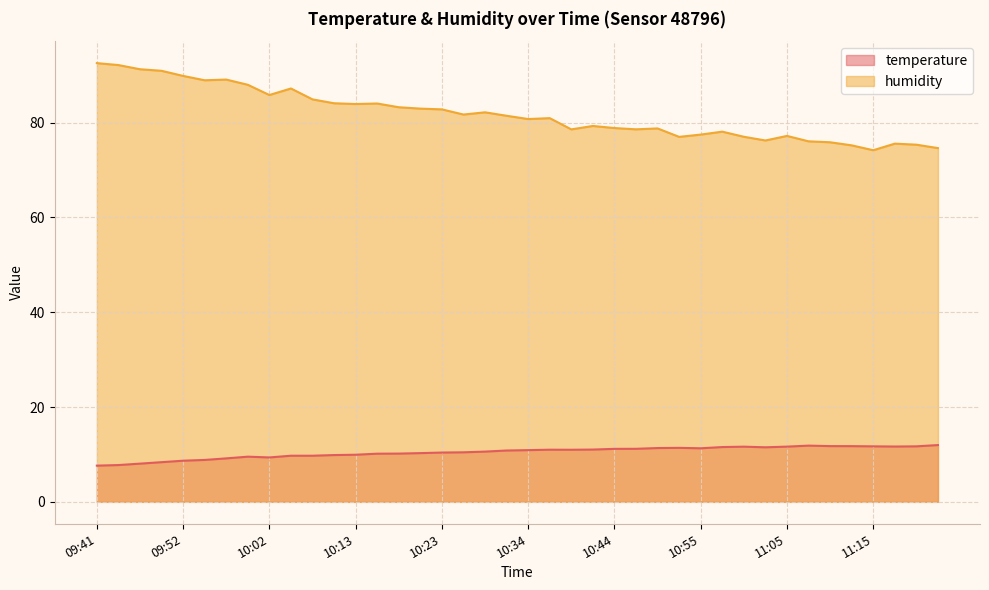

What are all the series names shown in the legend?

temperature, humidity